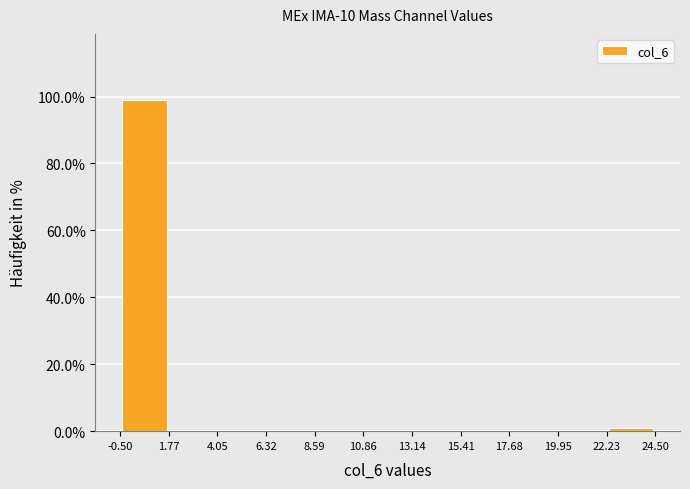

Over which range of the x-axis is the bar tallest?

-0.50 to 1.77